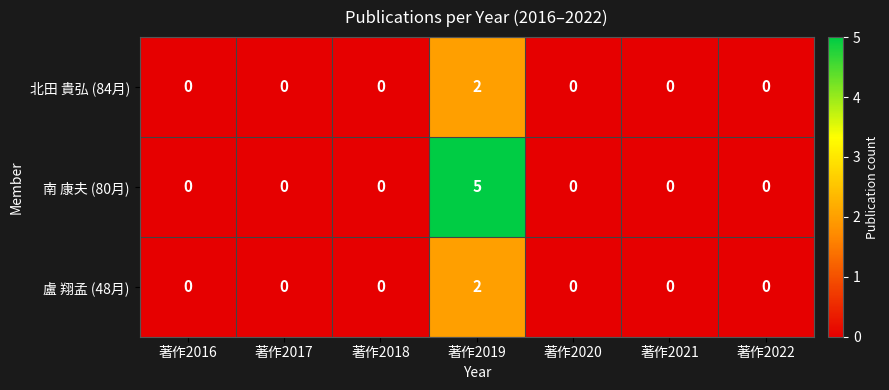

True or false: 北田 貴弘 (84月) has a value of -1 at 著作2018.

False